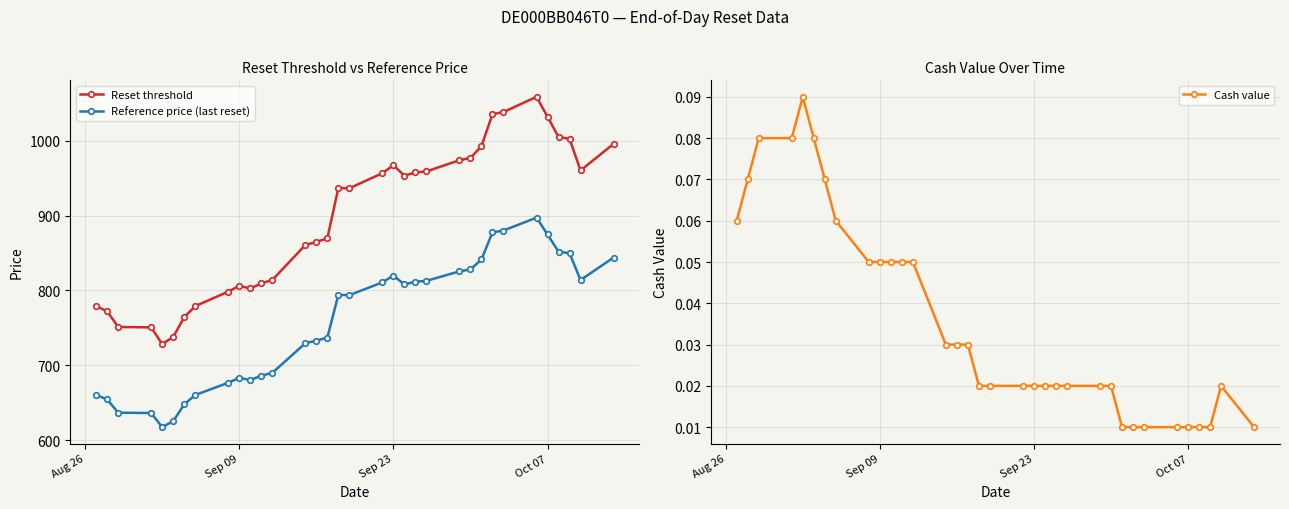

What is the maximum value for Reference price (last reset)?

897.3